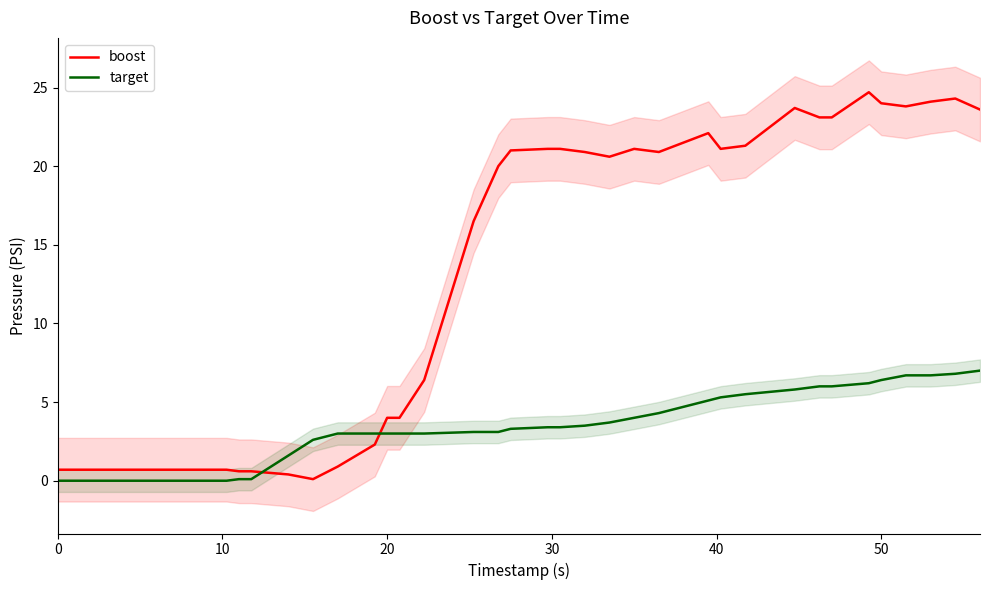

True or false: target and boost intersect in this chart.

True